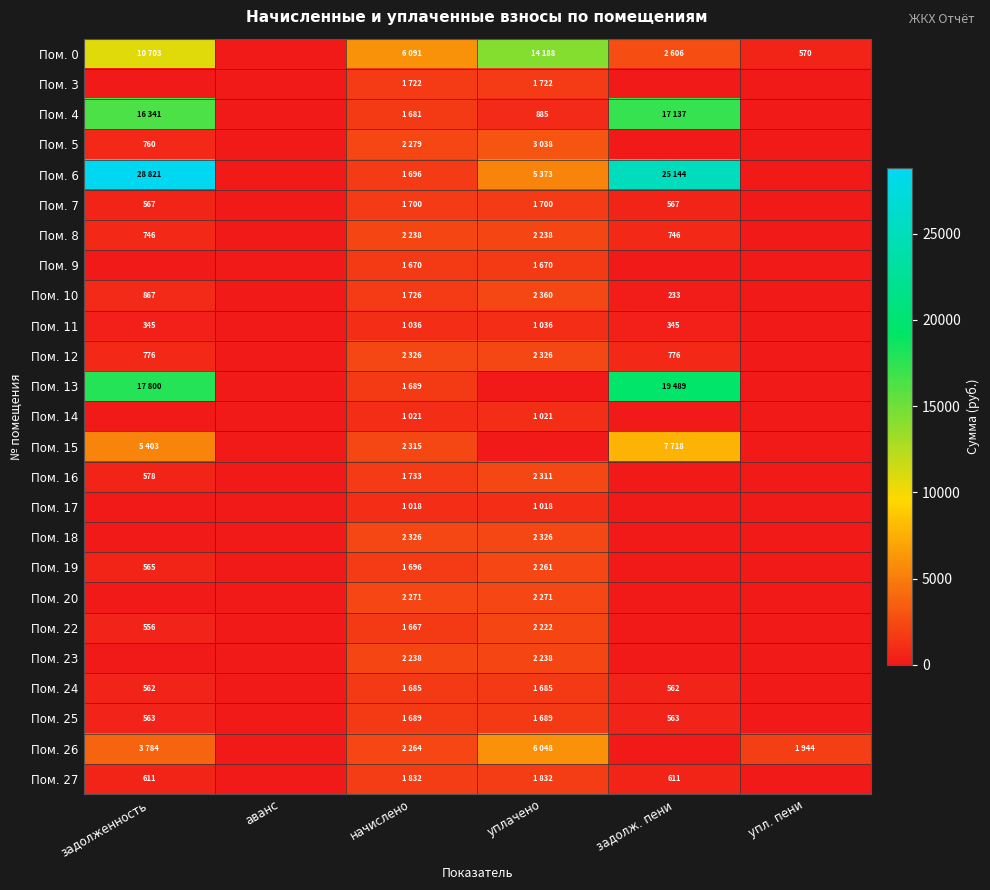

Is it true that Пом. 11 equals 611.1 at задолж. пени?

False